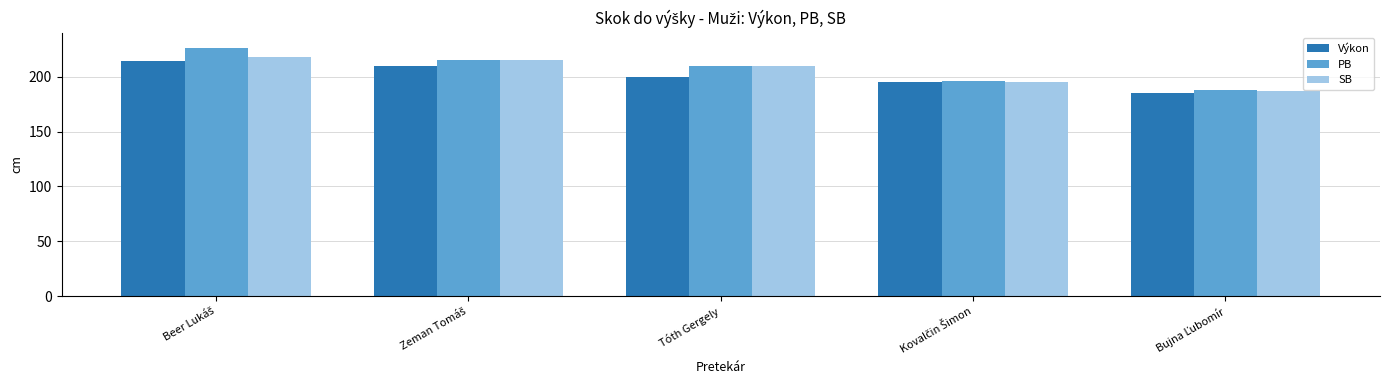

How many groups of bars are there?

5